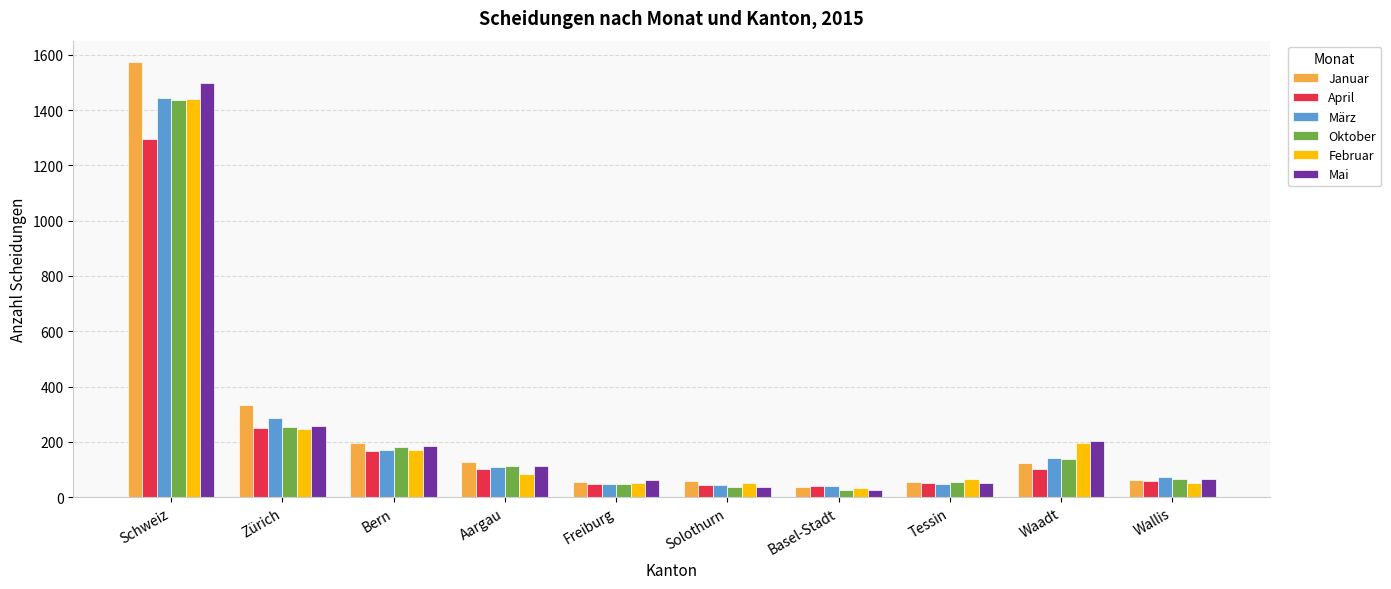

Are the bars grouped side by side (vs. stacked)?

Yes